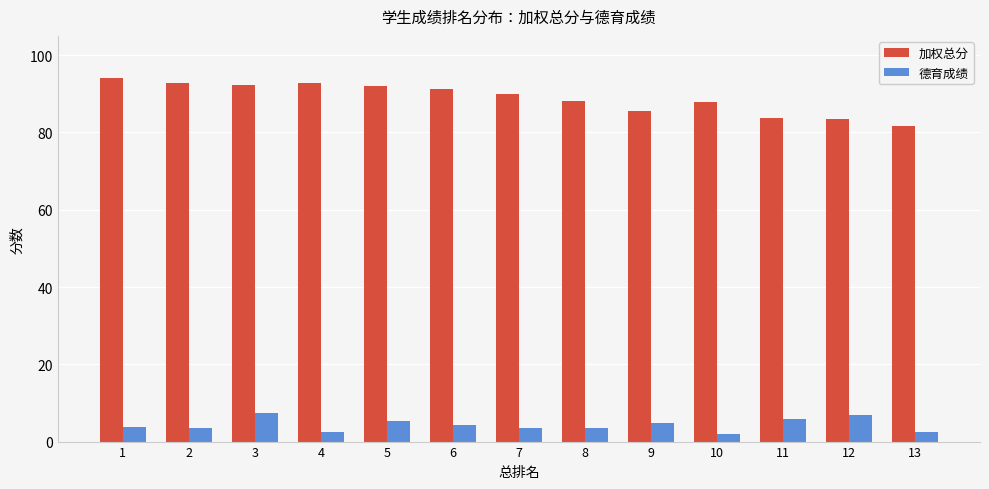

What is the sum of all 加权总分 values?

1155.7